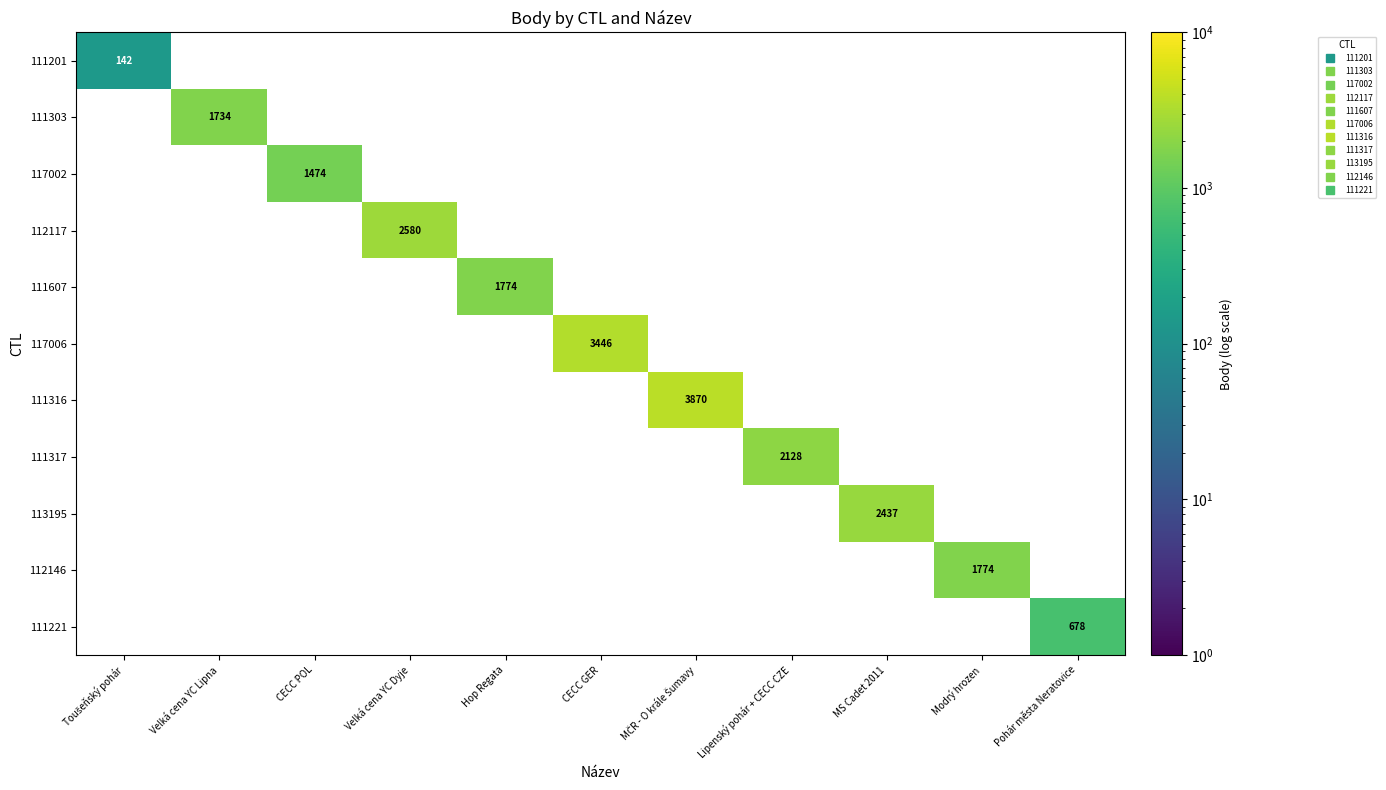

What is the maximum value for 112146?

1774